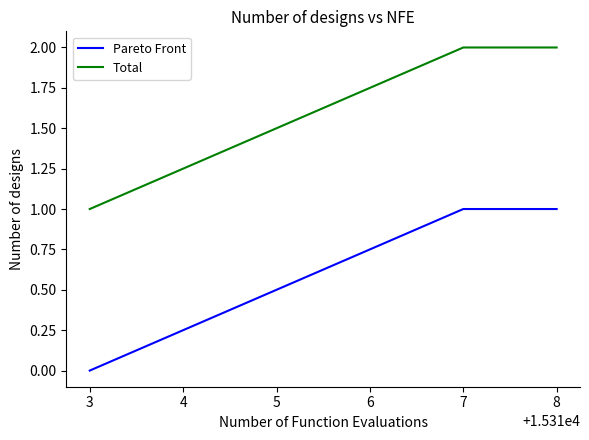

How many distinct data groups are displayed?

2